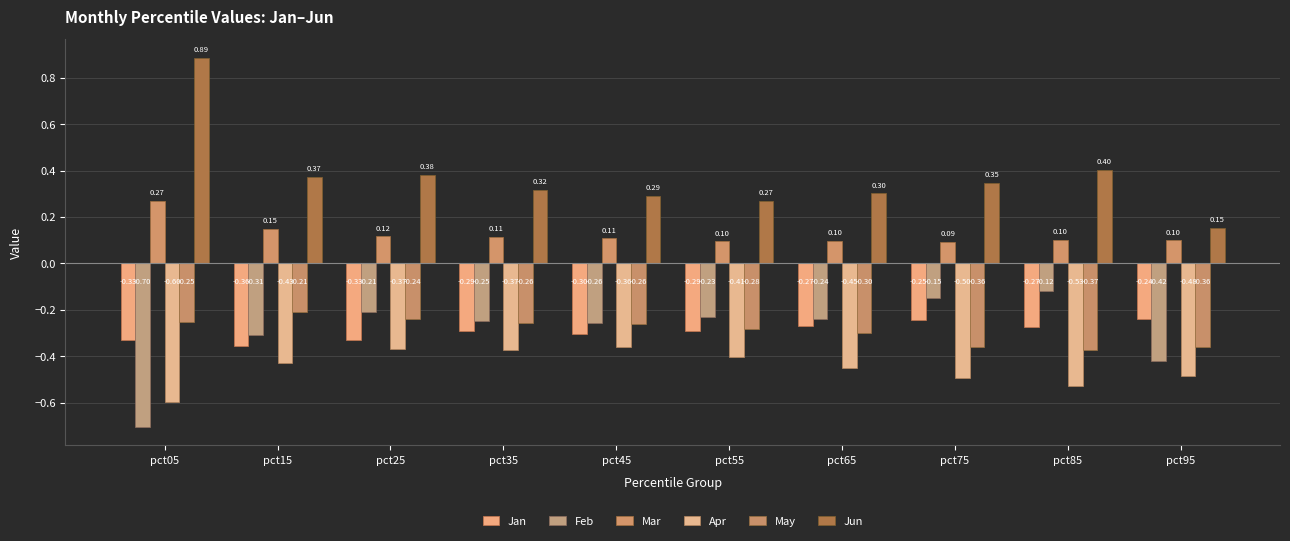

True or false: Apr has a value of -0.7 at pct95.

False